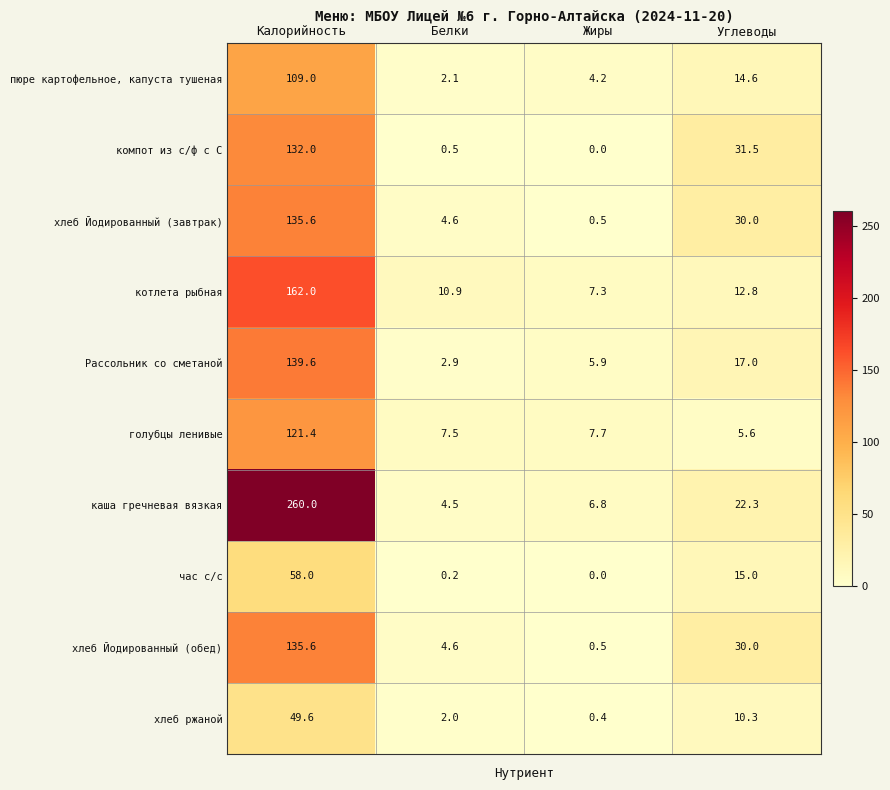

True or false: Рассольник со сметаной has a value of 139.6 at Калорийность.

True